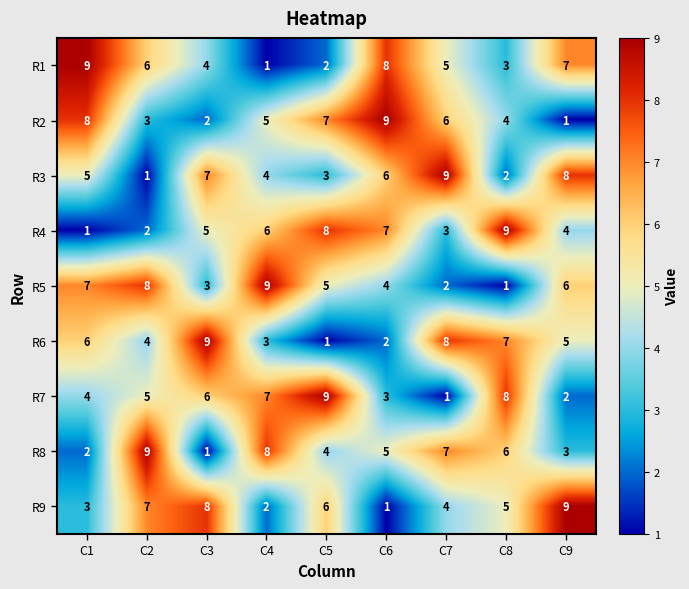

What is the difference between the second highest and second lowest values in the R2 series?

6